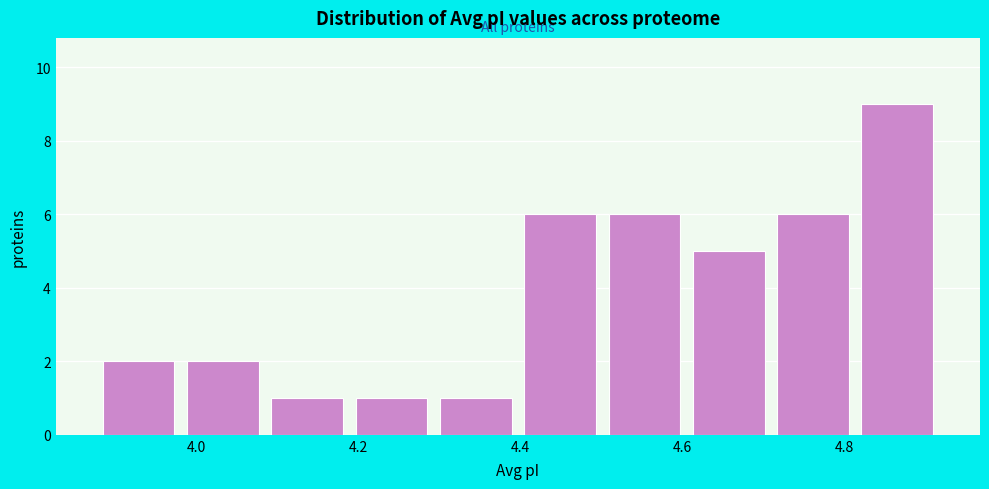

How tall is the bar that spans 4.18 to 4.30 on the x-axis? Neither the bar edges nor the heights are printed on the chart, so give them approximately, as read against the axes.

1